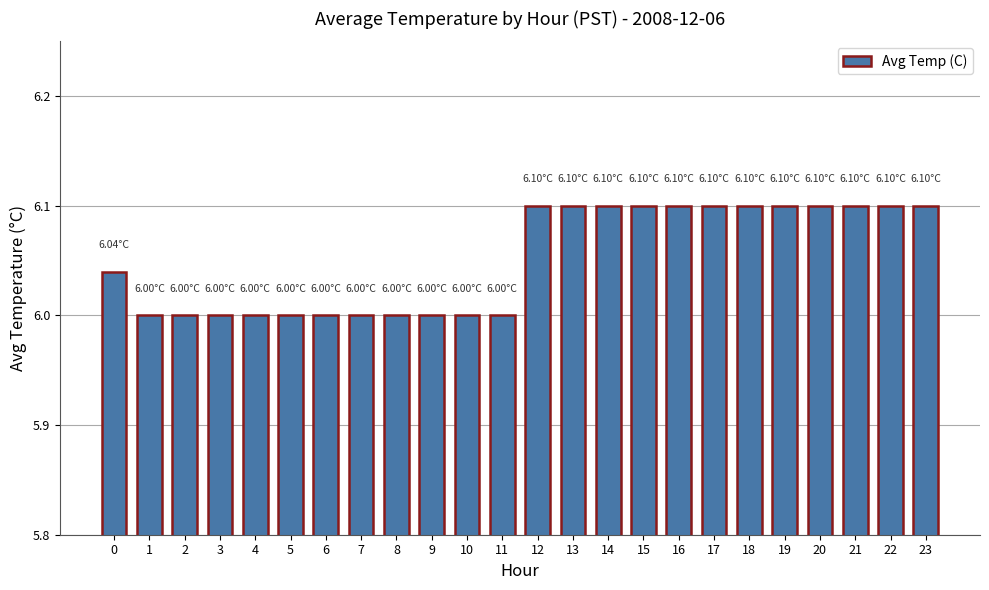

Approximately how many times larger is the value at 11 compared to 22?

1.0